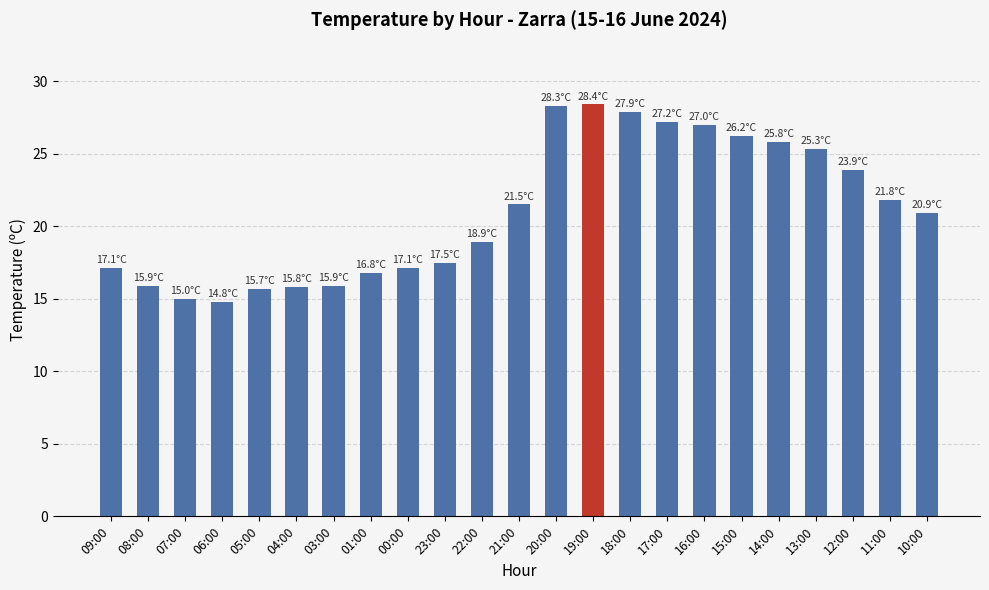

What is the label of the 17th bar from the right?

03:00